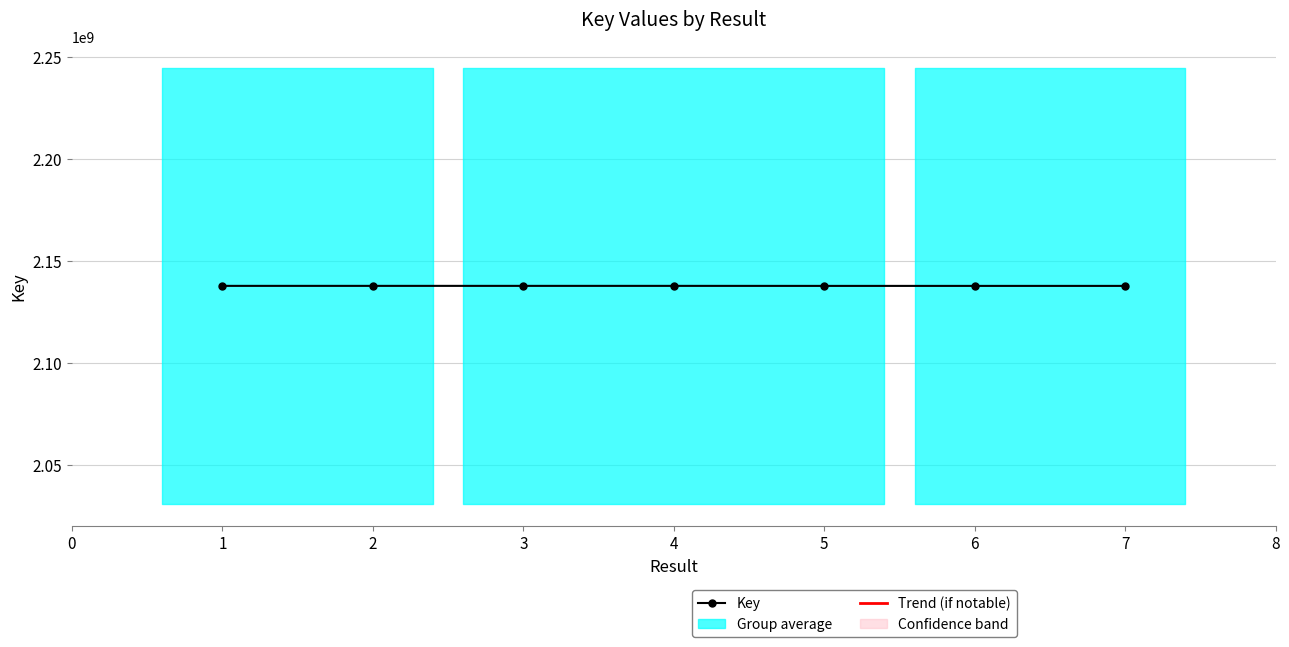

How many lines are shown in the chart?

1